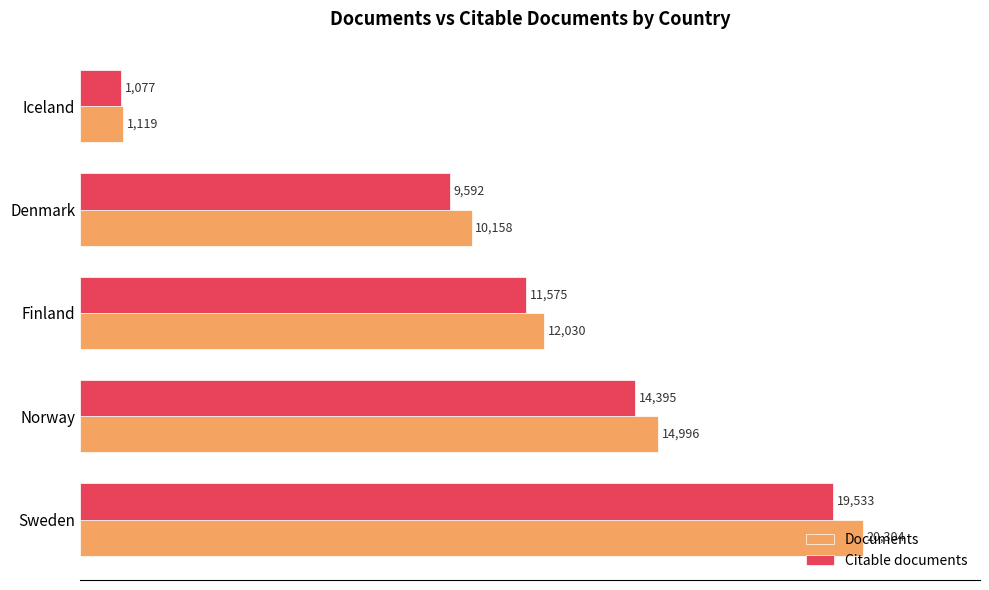

The Documents series shows 34120 at Sweden. True or false?

False